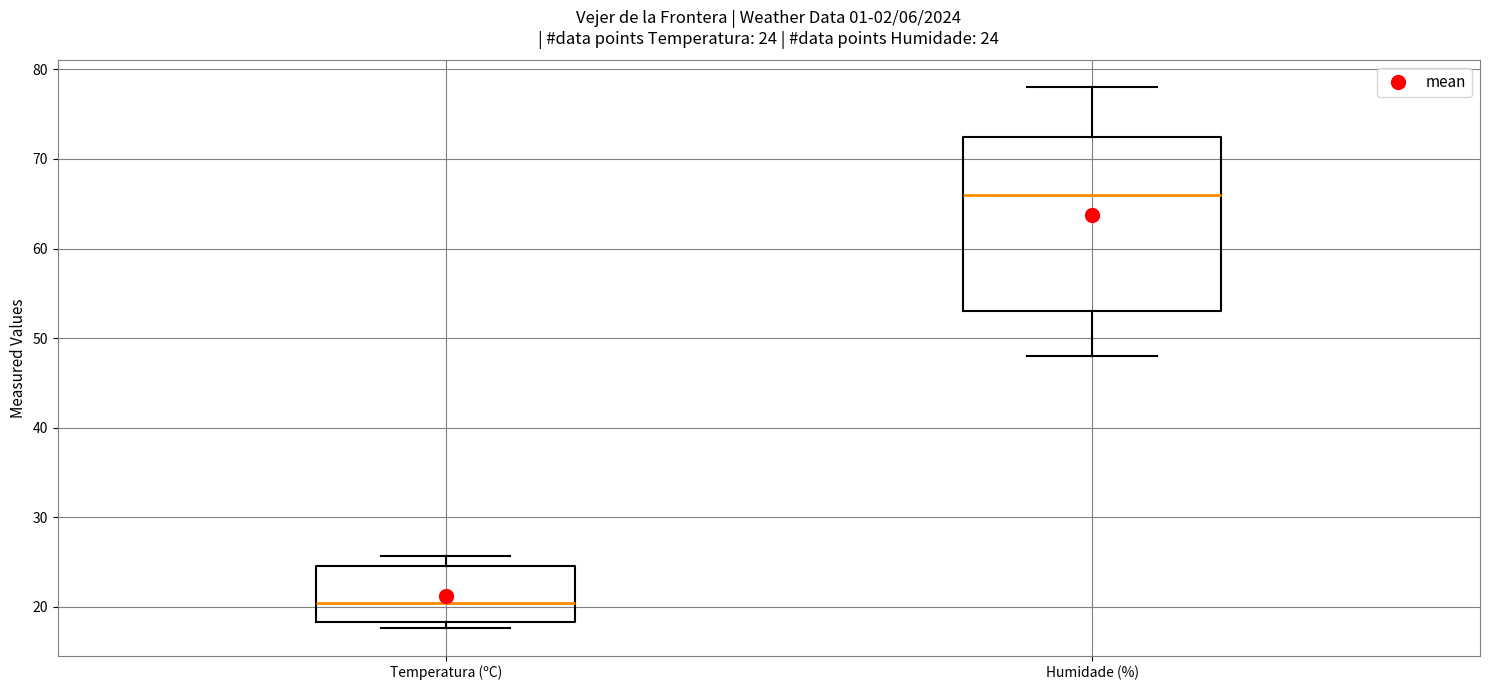

Which box's median line is the lowest?

Temperatura (ºC)